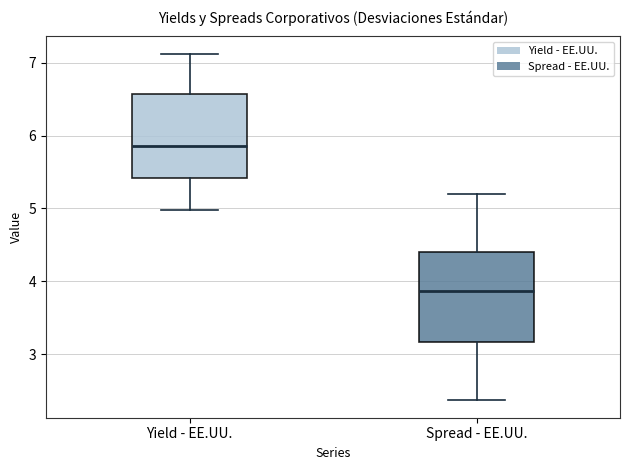

Which box has the lowest median line?

Spread - EE.UU.